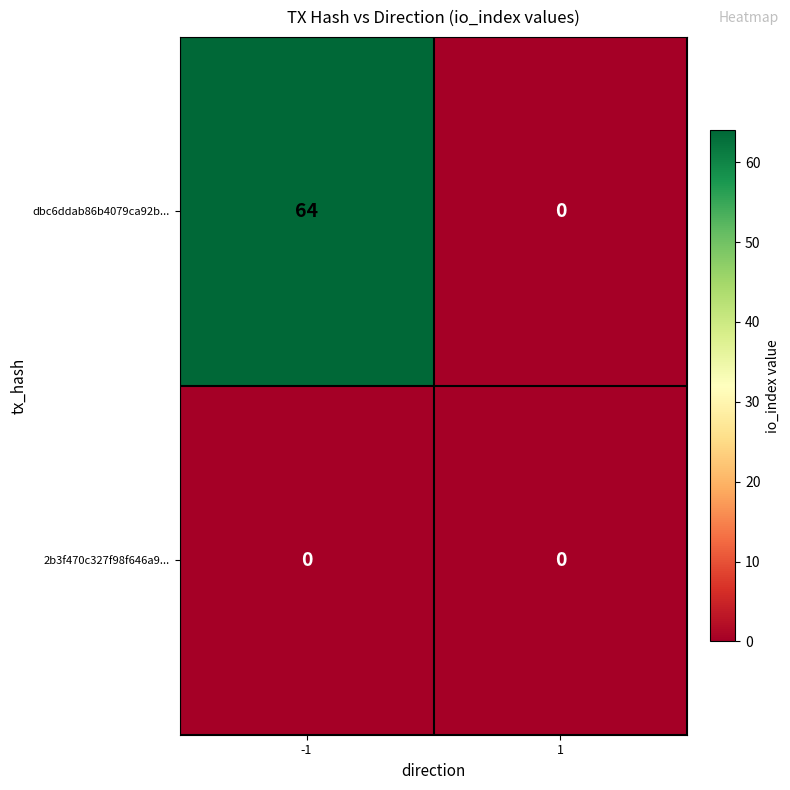

How many data points does each series have?

2